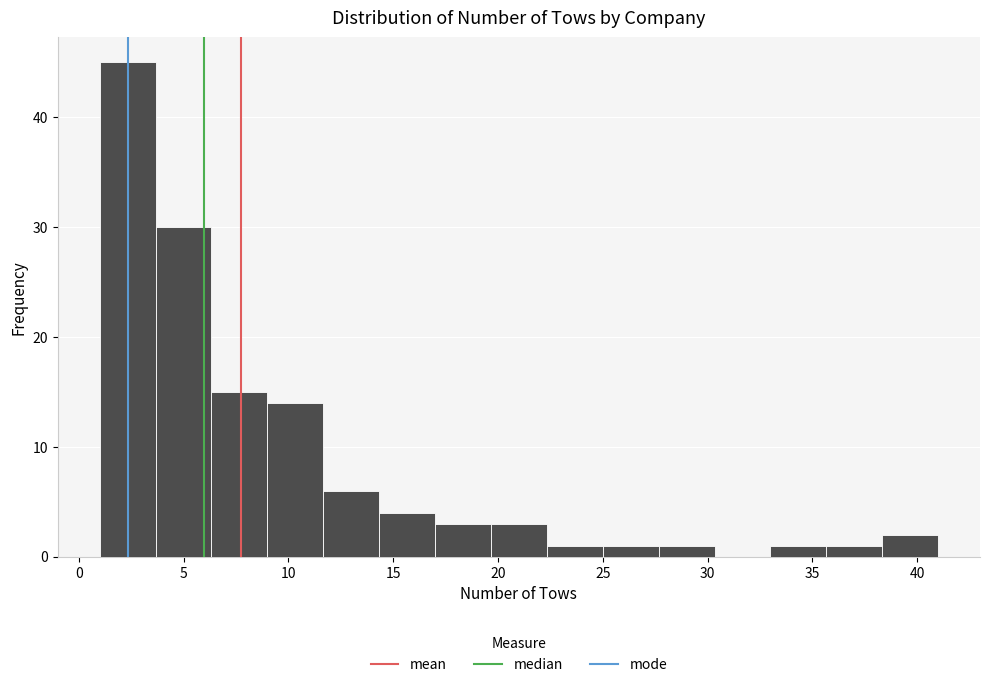

Reading left to right, list every bar in this chart as the range it spans on the x-axis followed by its height. Neither the bar edges nor the heights are printed on the chart, so give them approximately, as read against the axes.

1.0 to 3.5: 45
3.5 to 6.5: 30
6.5 to 9.0: 15
9.0 to 11.5: 14
11.5 to 14.5: 6
14.5 to 17.0: 4
17.0 to 19.5: 3
19.5 to 22.5: 3
22.5 to 25.0: 1
25.0 to 27.5: 1
27.5 to 30.5: 1
30.5 to 33.0: 0
33.0 to 35.5: 1
35.5 to 38.5: 1
38.5 to 41.0: 2